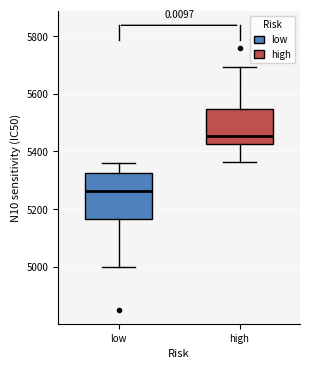

Reading left to right, read every box against the y-axis: the position of its median line, the range the box covers, and the ends of its whiskers. The values are not printed on the chart, so give them approximately, as read against the axis.

low: median 5260, box 5160 to 5320, whiskers 5000 to 5360
high: median 5460, box 5420 to 5540, whiskers 5360 to 5700